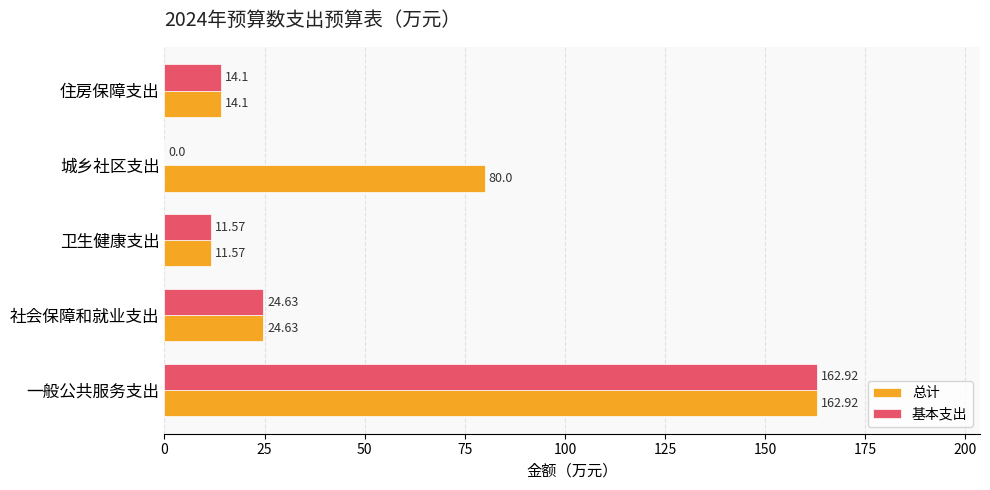

How many data points in 基本支出 are above 14?

3